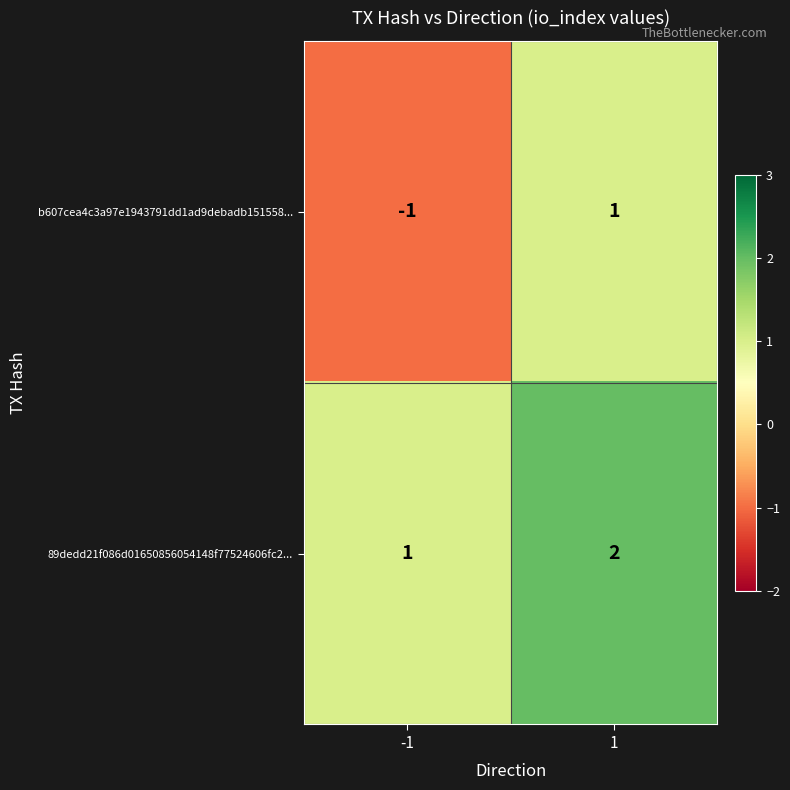

Reading right to left, extract all data points from this chart.

b607cea4c3a97e1943791dd1ad9debadb151558...: 1	-1
89dedd21f086d01650856054148f77524606fc2...: 2	1